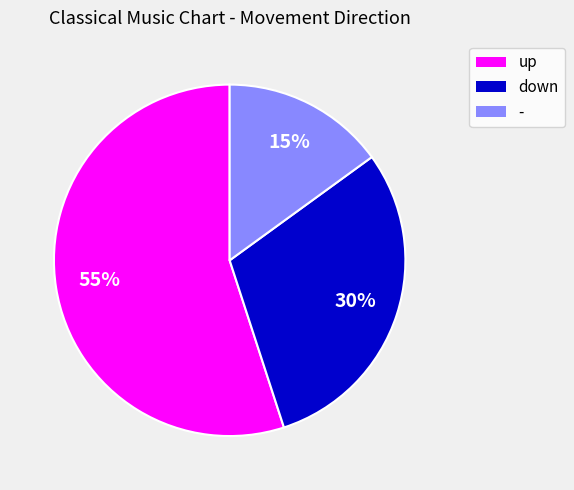

Do - and down together represent more than half of the pie?

No